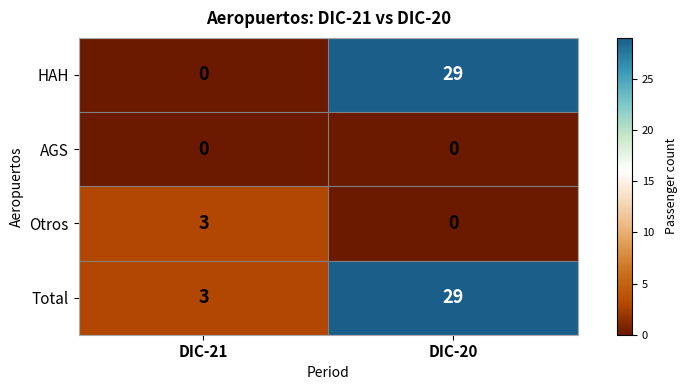

Is it true that AGS equals 0 at DIC-21?

True